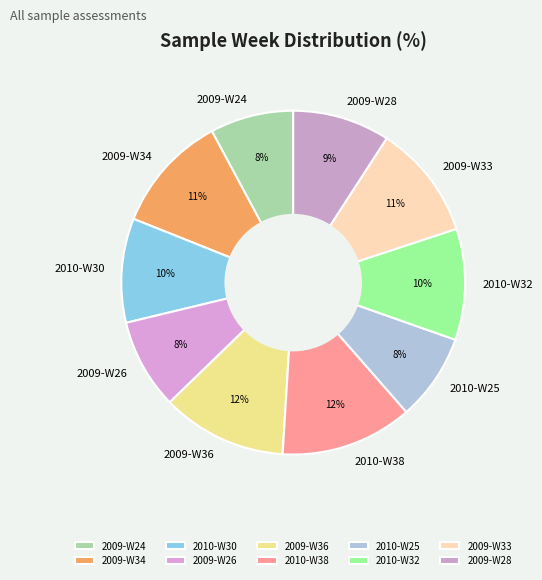

Is it true that 2009-W28 is 9% of the pie?

True